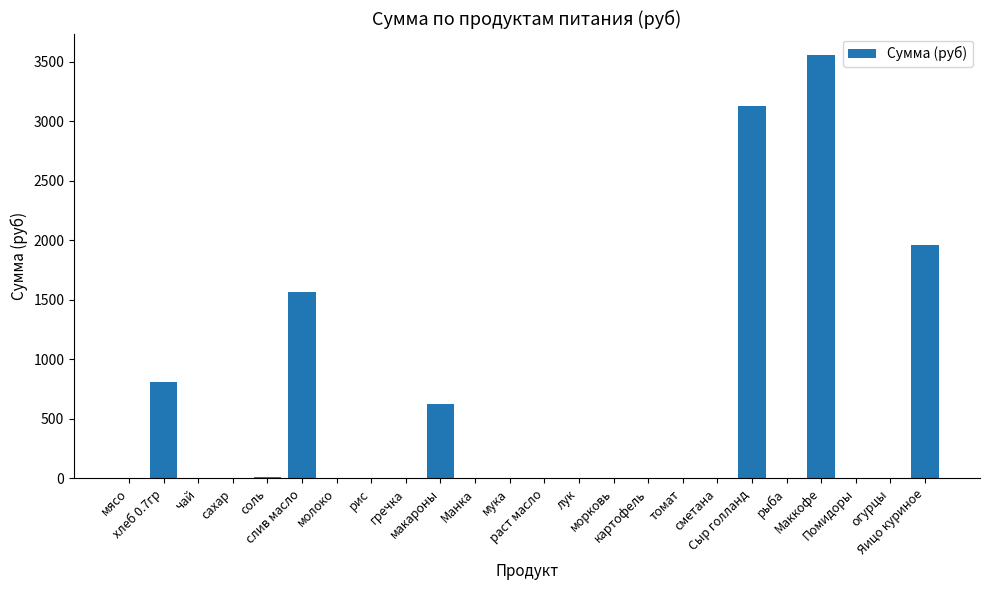

What is the sum of all values?

11658.5